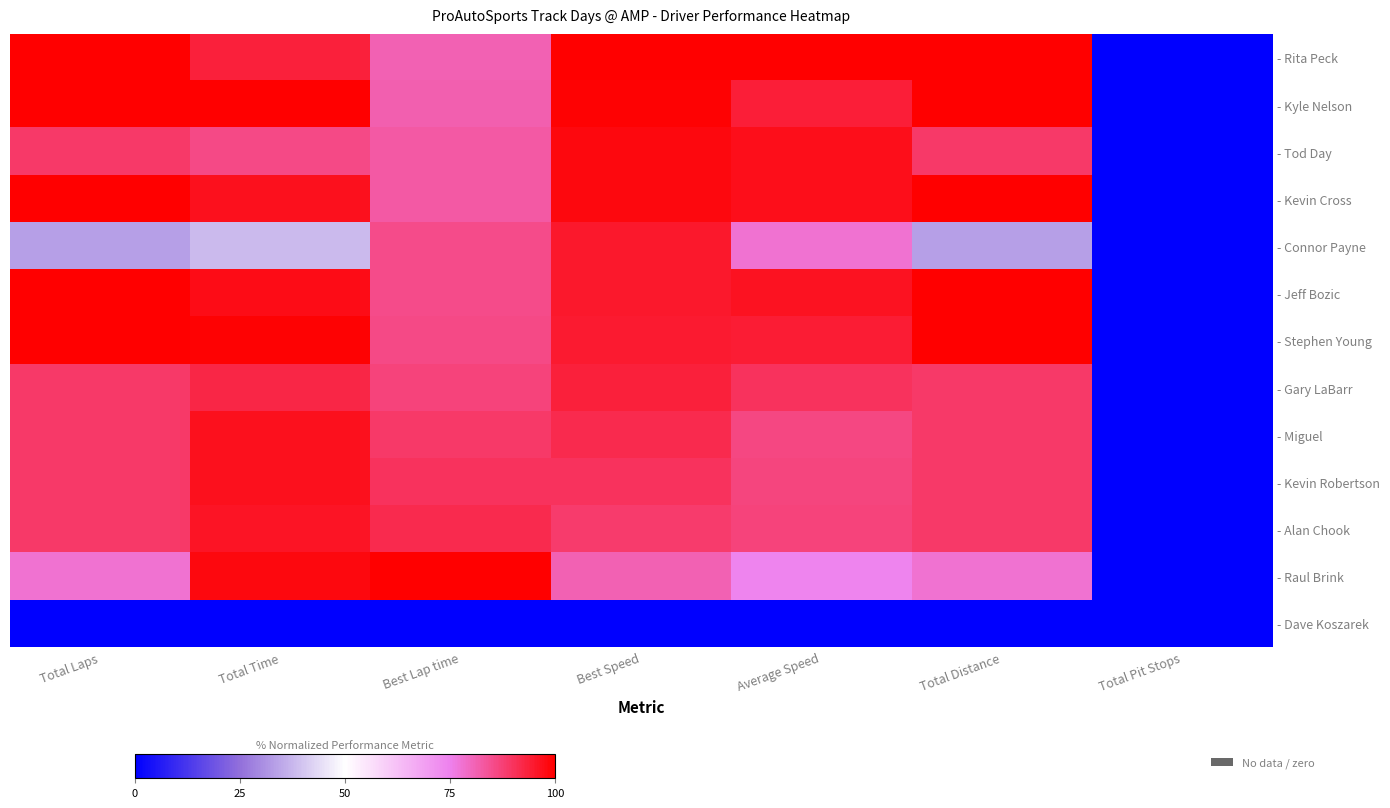

At which category does the chart reach its peak across all series?

Total Laps